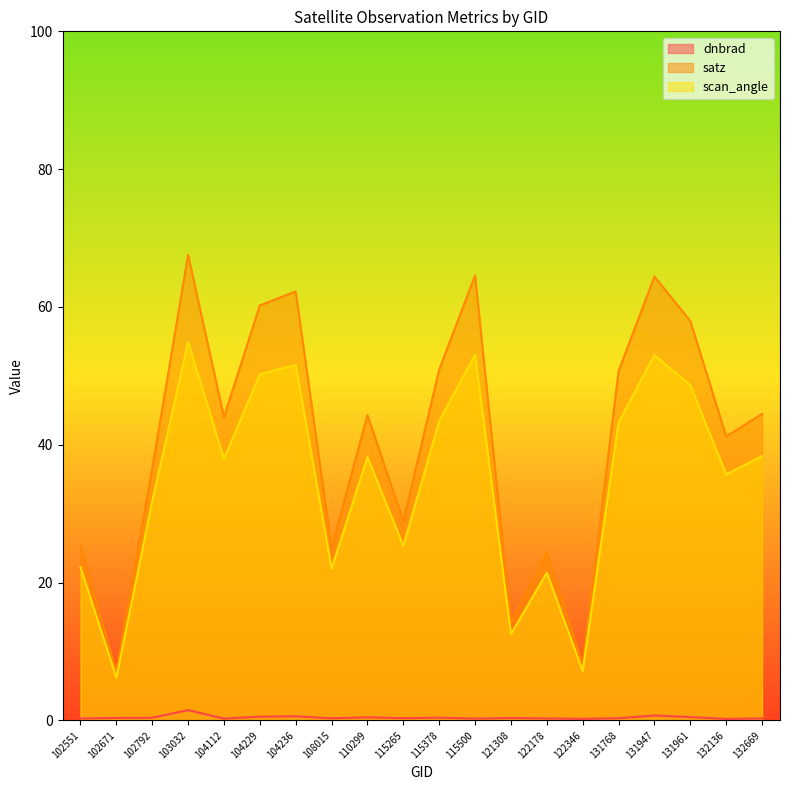

Is it true that satz equals 12.5 at 132669?

False